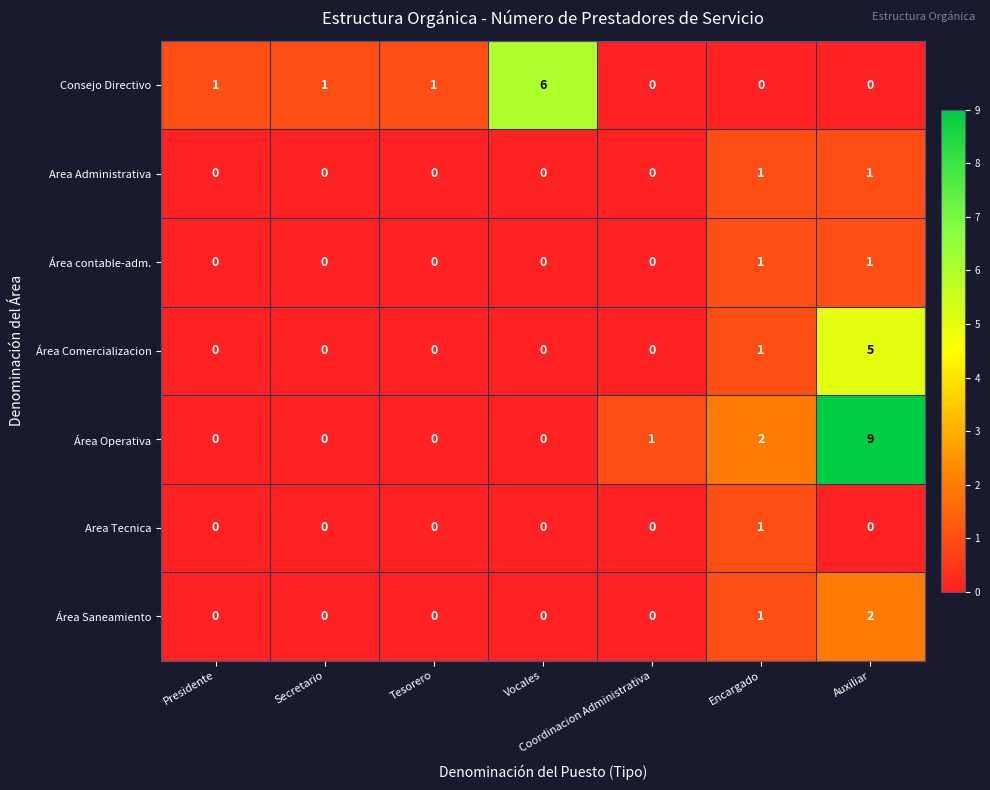

At which label does Área Operativa reach its peak?

Auxiliar